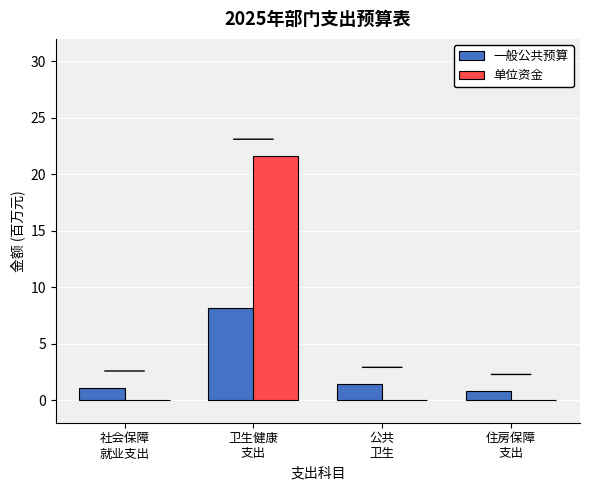

Which series has the largest total across all categories?

单位资金